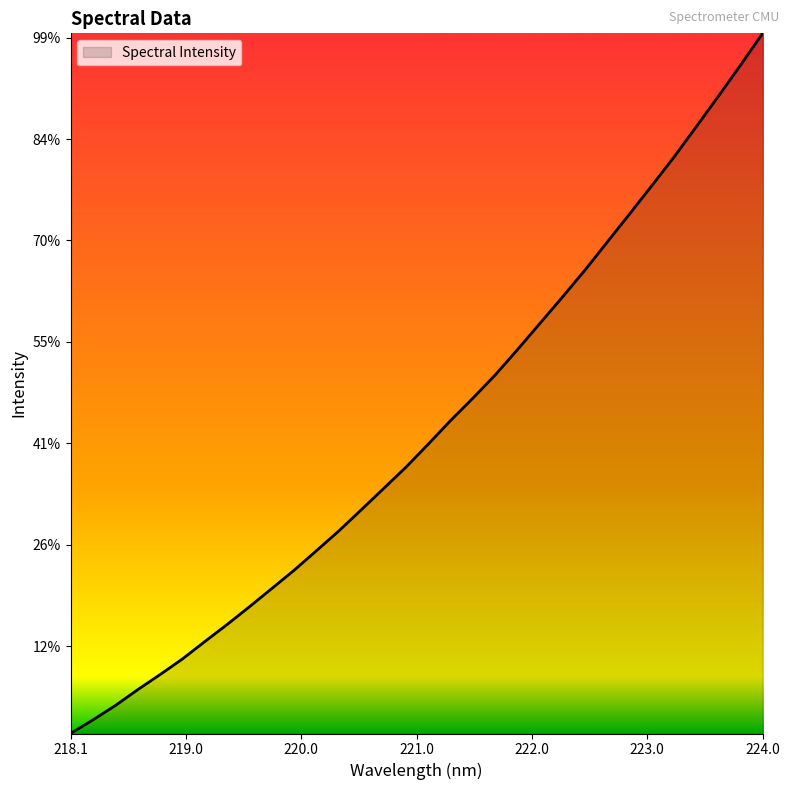

Does the chart have visible grid lines?

No